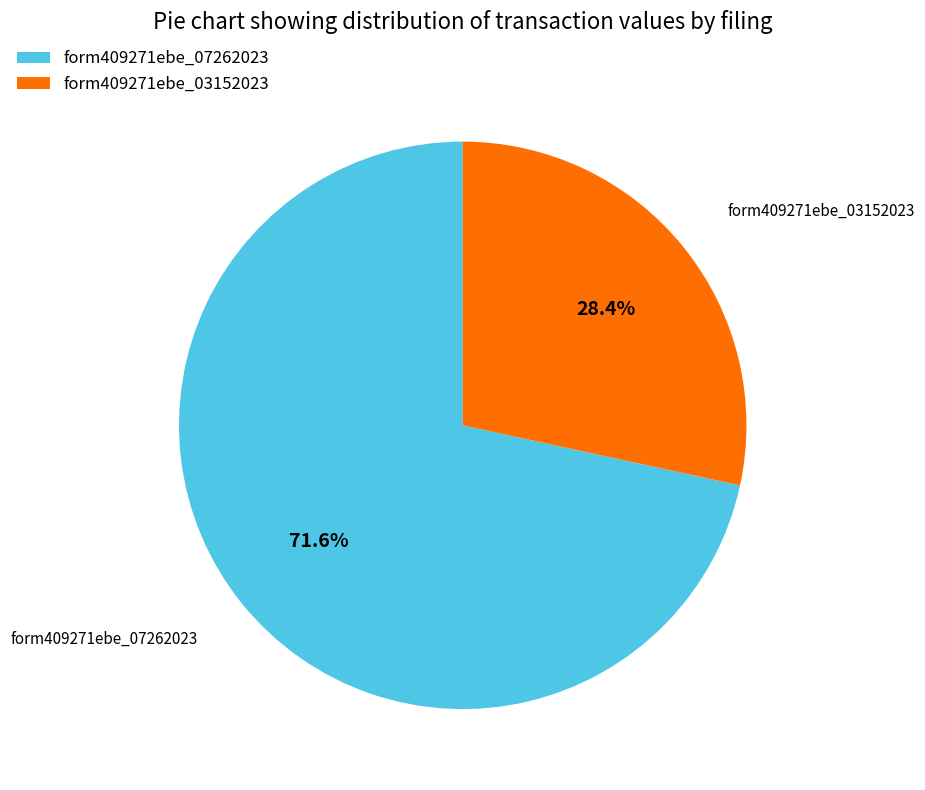

What is the majority slice?

form409271ebe_07262023